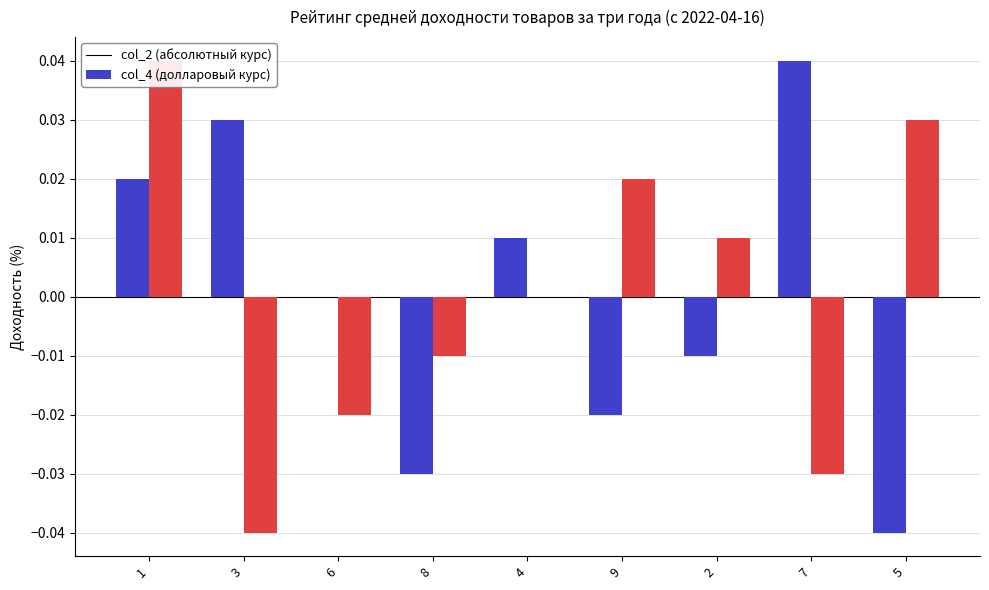

At 5, list the series in order from largest to smallest.

col_4, col_2